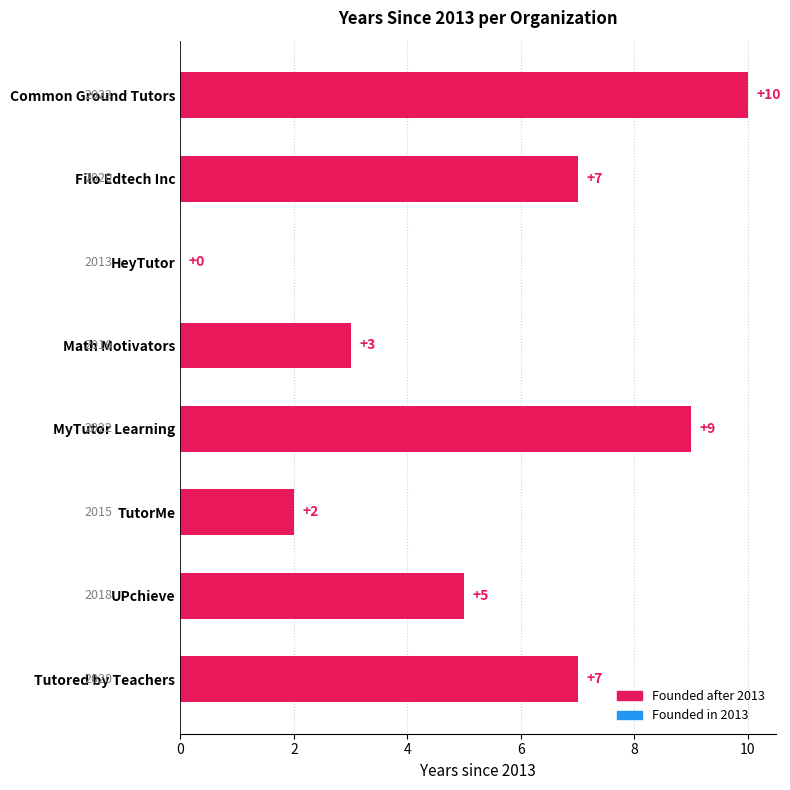

Approximately how many times larger is the value at Tutored by Teachers compared to Common Ground Tutors?

0.7